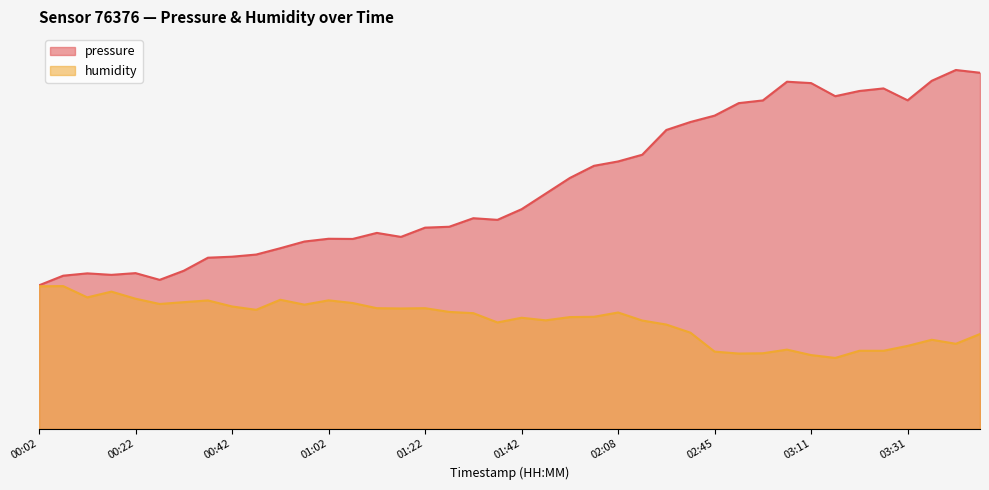

How many categories are shown in the chart?

40